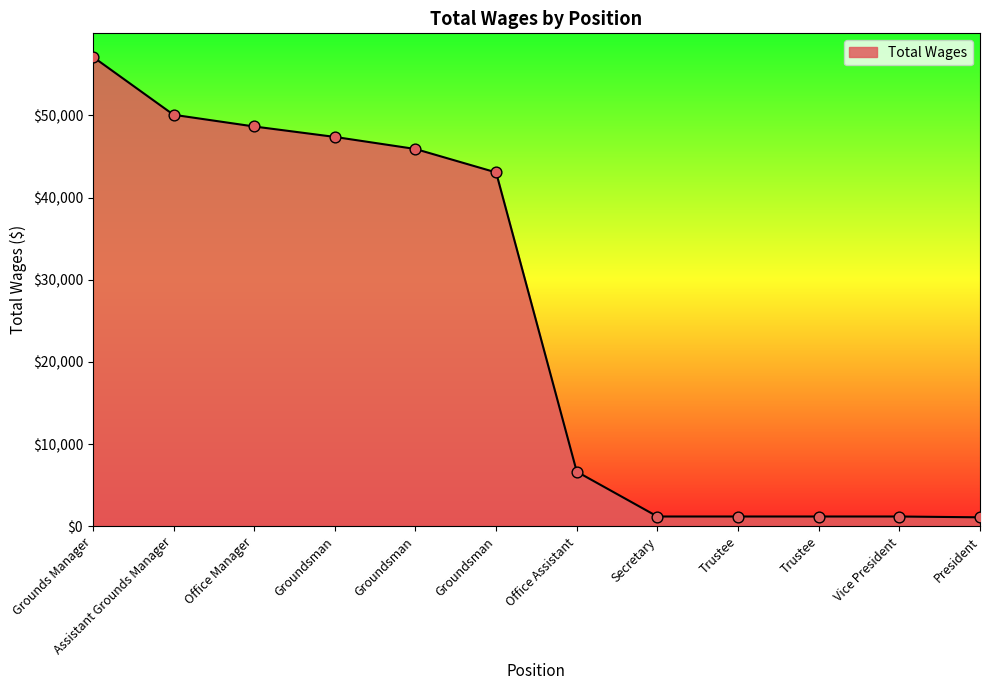

Between Office Manager and President, which is larger?

Office Manager